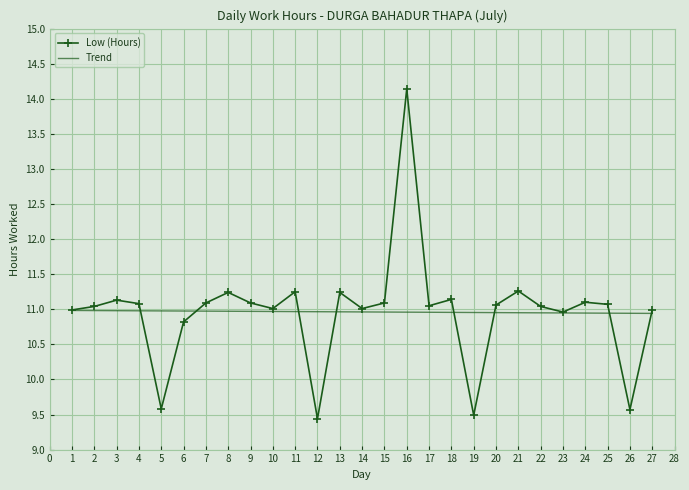

Which series has the largest range (max minus min)?

Low (Hours)